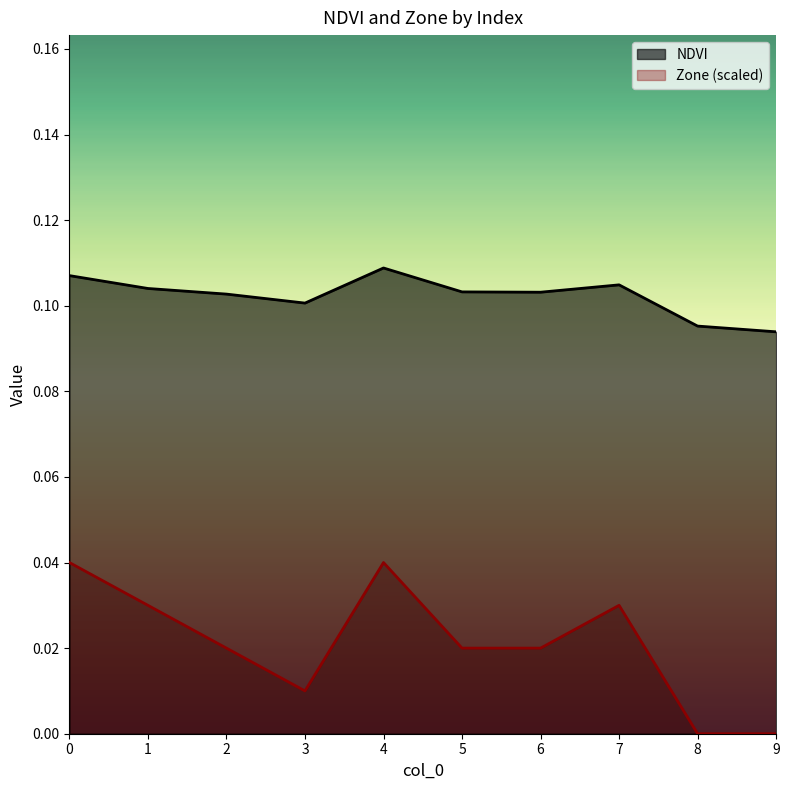

Rank the series by their average value, from lowest to highest.

Zone (scaled), NDVI